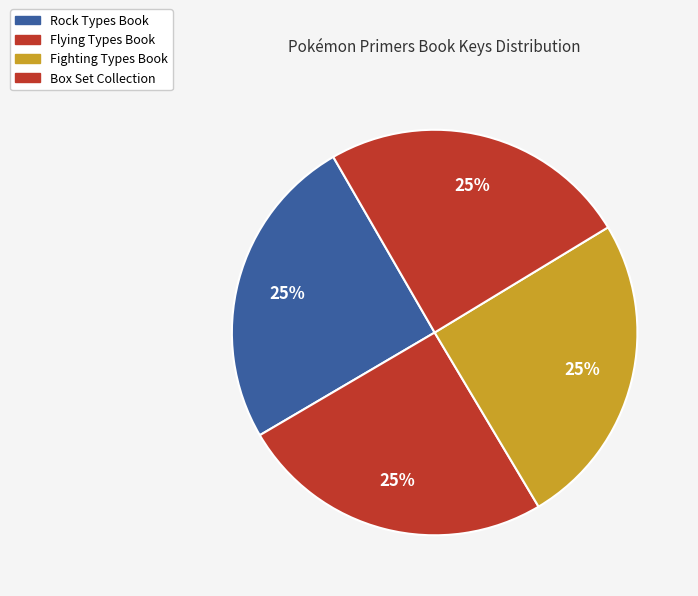

What is the smallest slice in the pie chart?

Pokémon Primers Types: Box Set